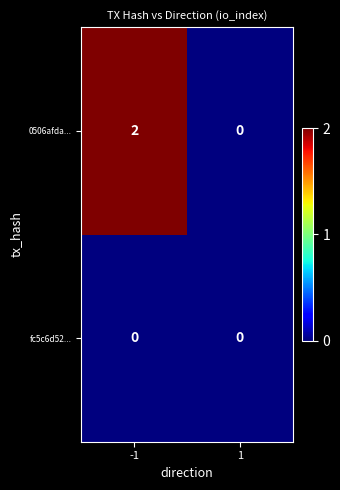

Reading left to right, what are all the values shown in this chart?

0506afda...: -1=2	1=0
fc5c6d52...: -1=0	1=0